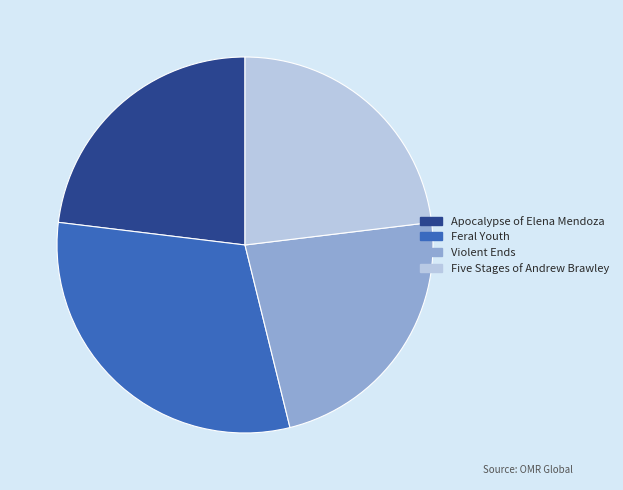

Is Feral Youth the majority of the pie?

No